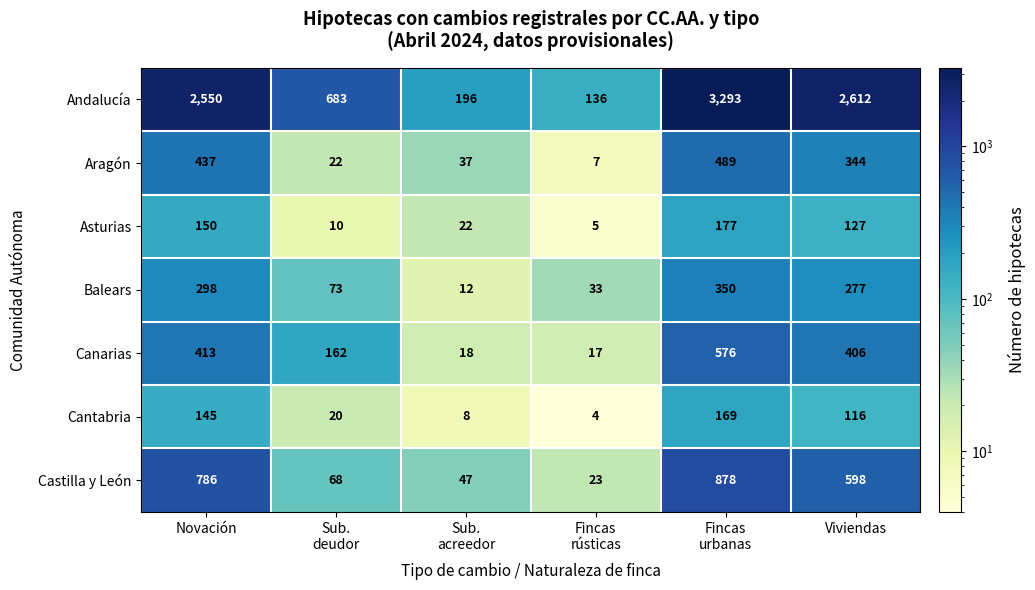

What is the difference between the highest and lowest values at Sub.
deudor?

673